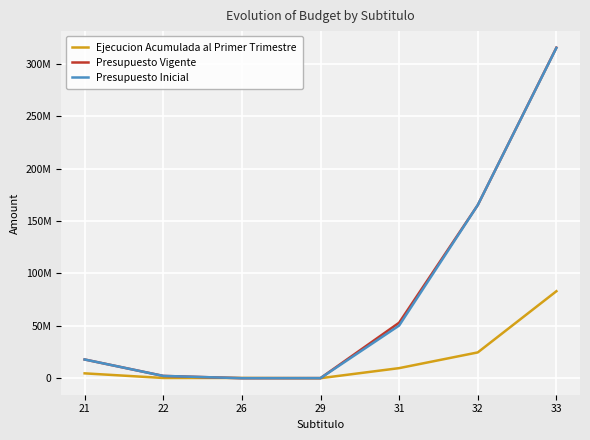

At how many categories does at least one series exceed 264474769?

1